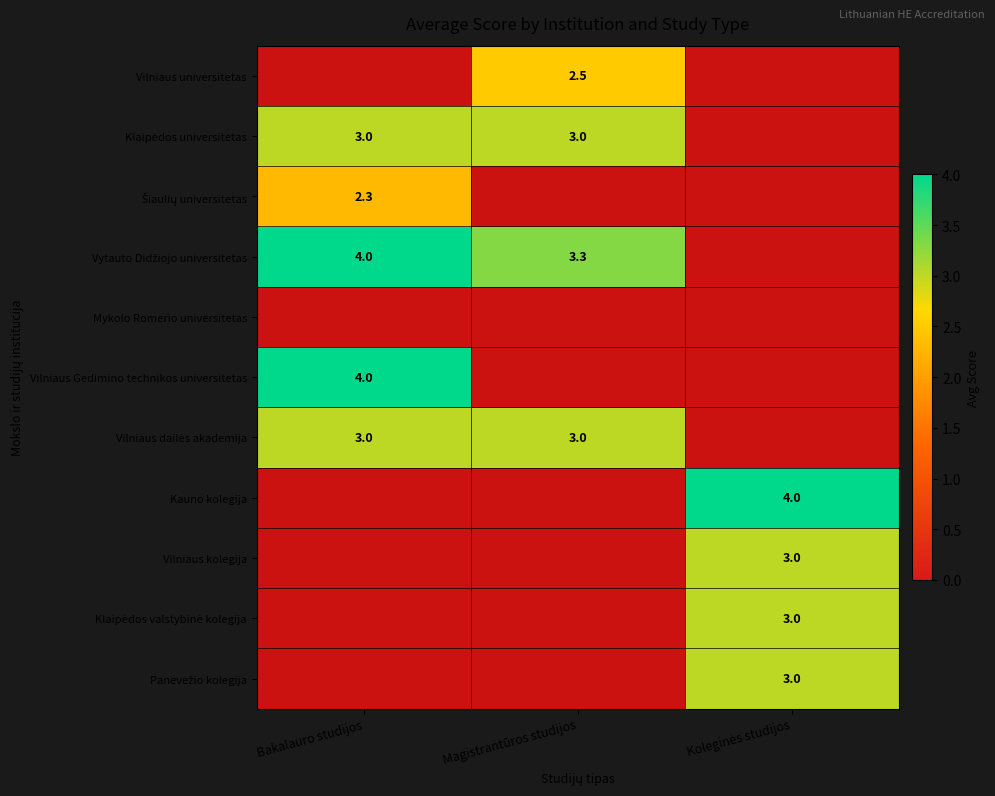

What is the difference between the Klaipėdos valstybinė kolegija values at Magistrantūros studijos and Koleginės studijos?

3.0